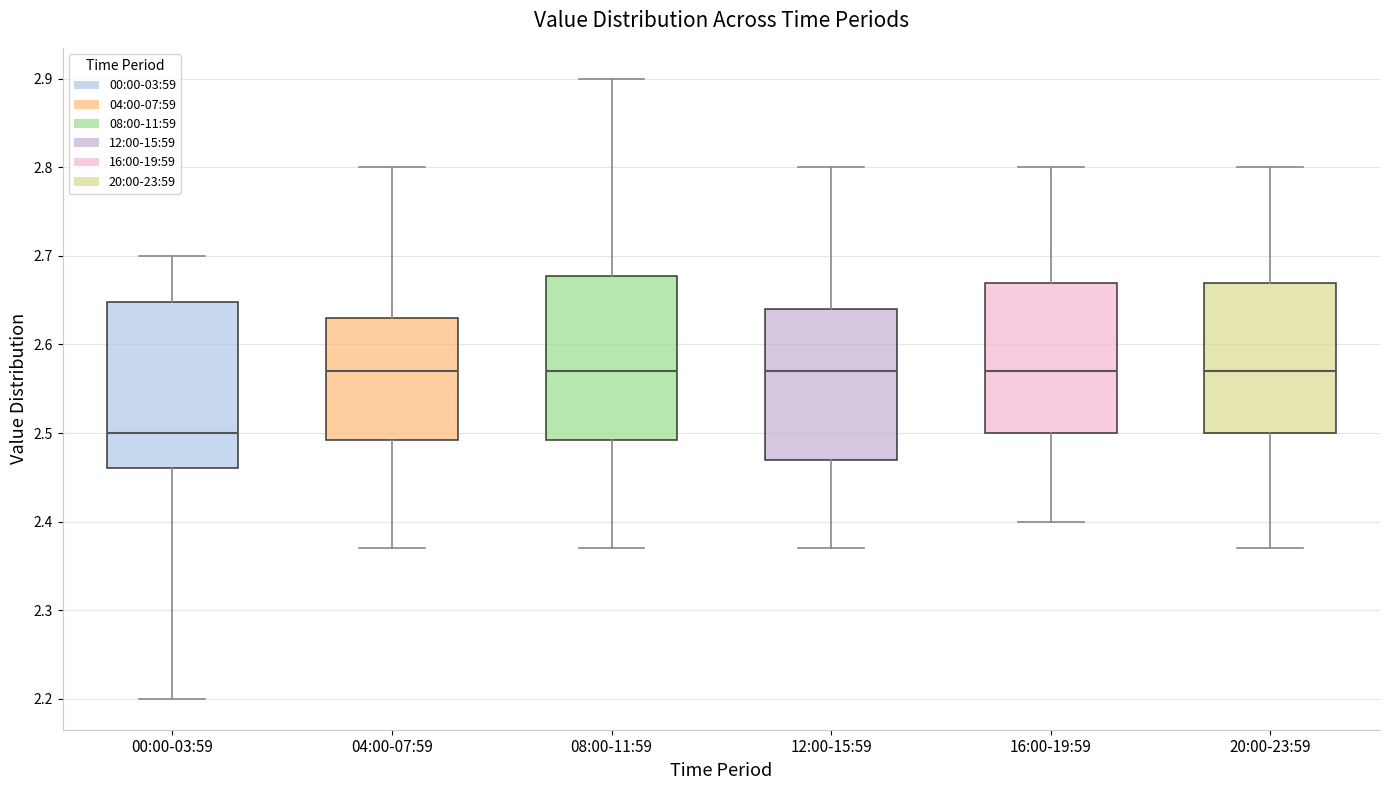

Reading left to right, transcribe this box plot: for each box, give where its median line is, the range the box spans, and where its two whiskers end, as read against the y-axis. The values are not printed on the chart, so give them approximately, as read against the axis.

00:00-03:59: median 2.50, box 2.46 to 2.65, whiskers 2.20 to 2.70
04:00-07:59: median 2.57, box 2.49 to 2.63, whiskers 2.37 to 2.80
08:00-11:59: median 2.57, box 2.49 to 2.68, whiskers 2.37 to 2.90
12:00-15:59: median 2.57, box 2.47 to 2.64, whiskers 2.37 to 2.80
16:00-19:59: median 2.57, box 2.50 to 2.67, whiskers 2.40 to 2.80
20:00-23:59: median 2.57, box 2.50 to 2.67, whiskers 2.37 to 2.80